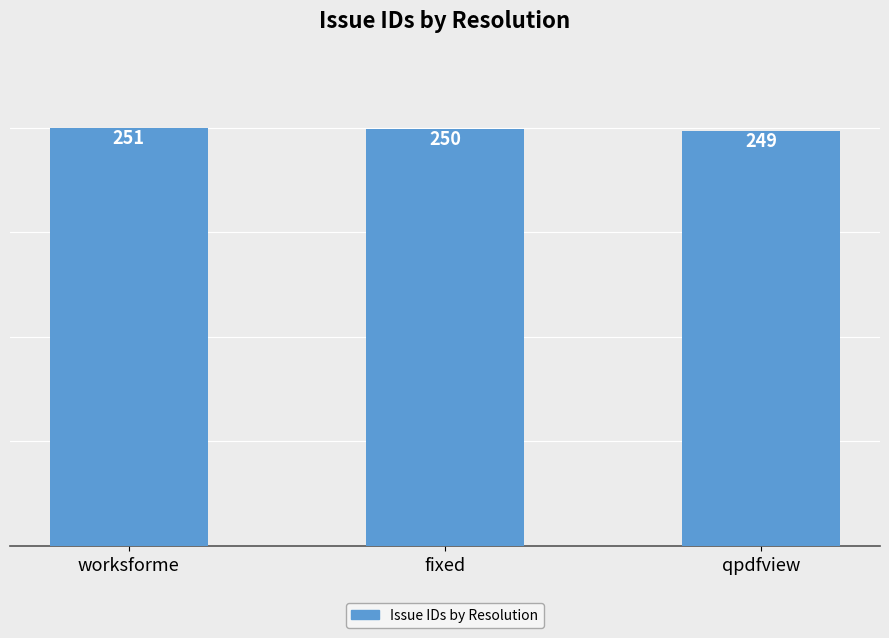

The value at qpdfview is 110. True or false?

False